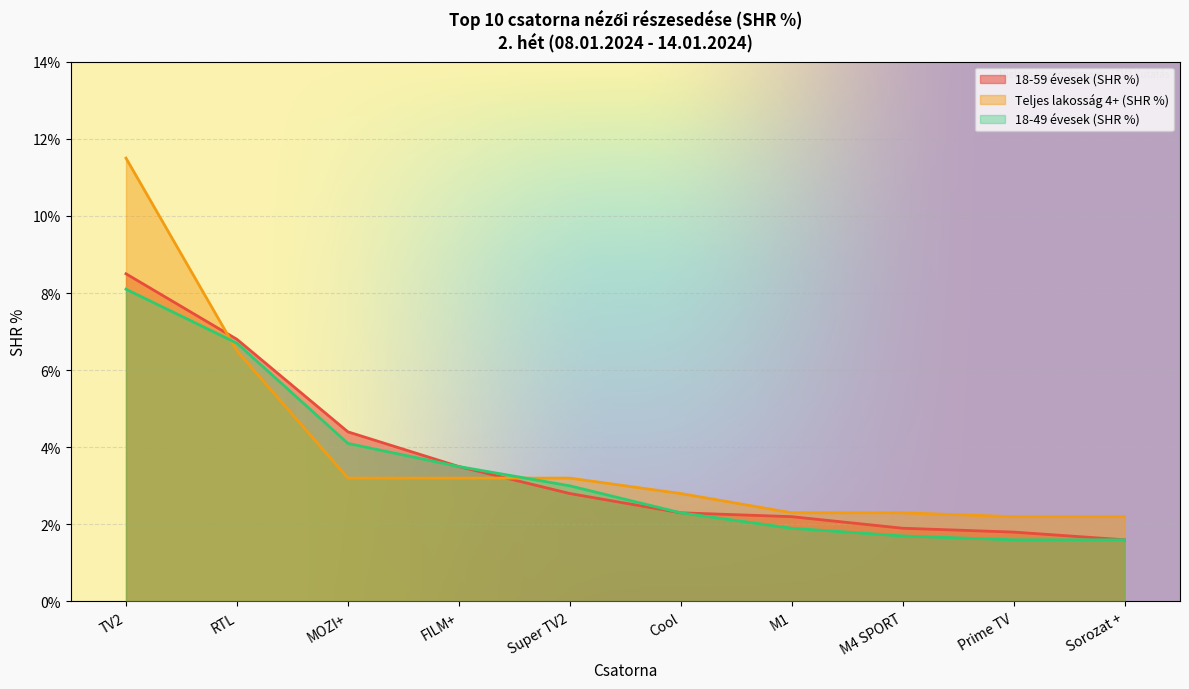

At how many categories does at least one series exceed 5?

2